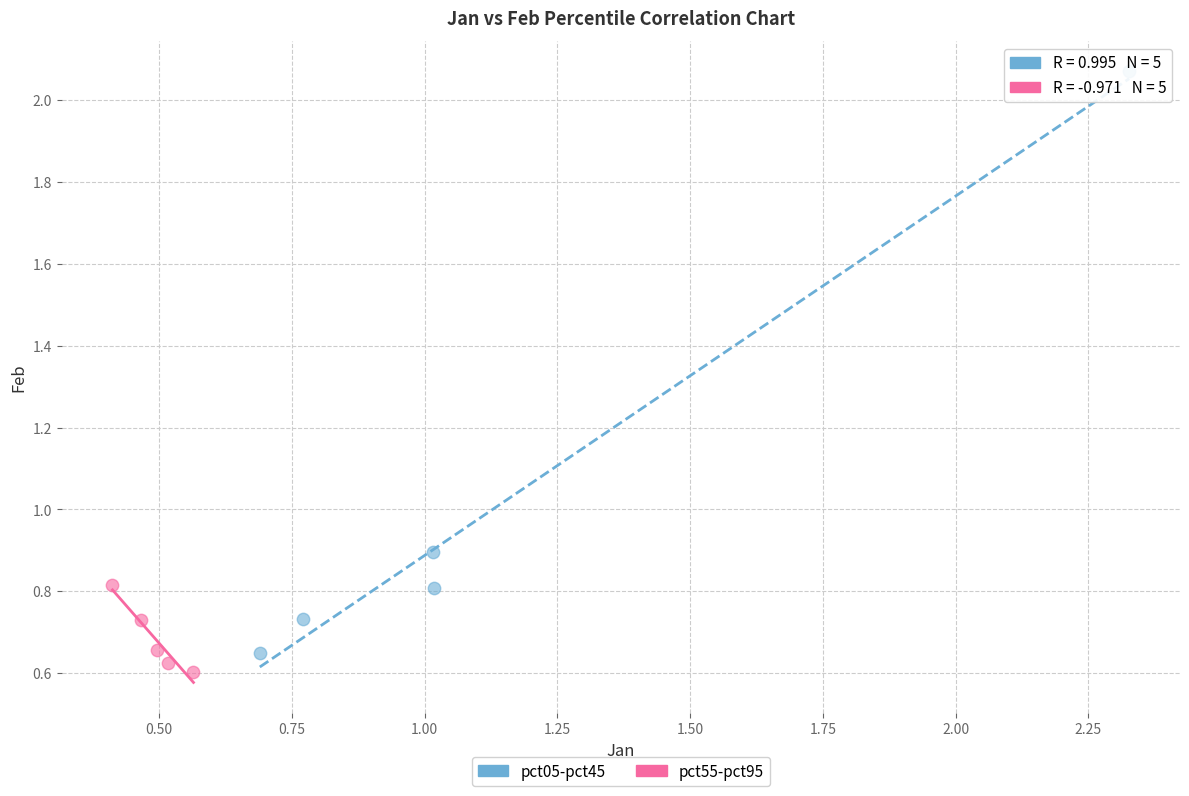

What are all the series names shown in the legend?

pct05-pct45, pct55-pct95